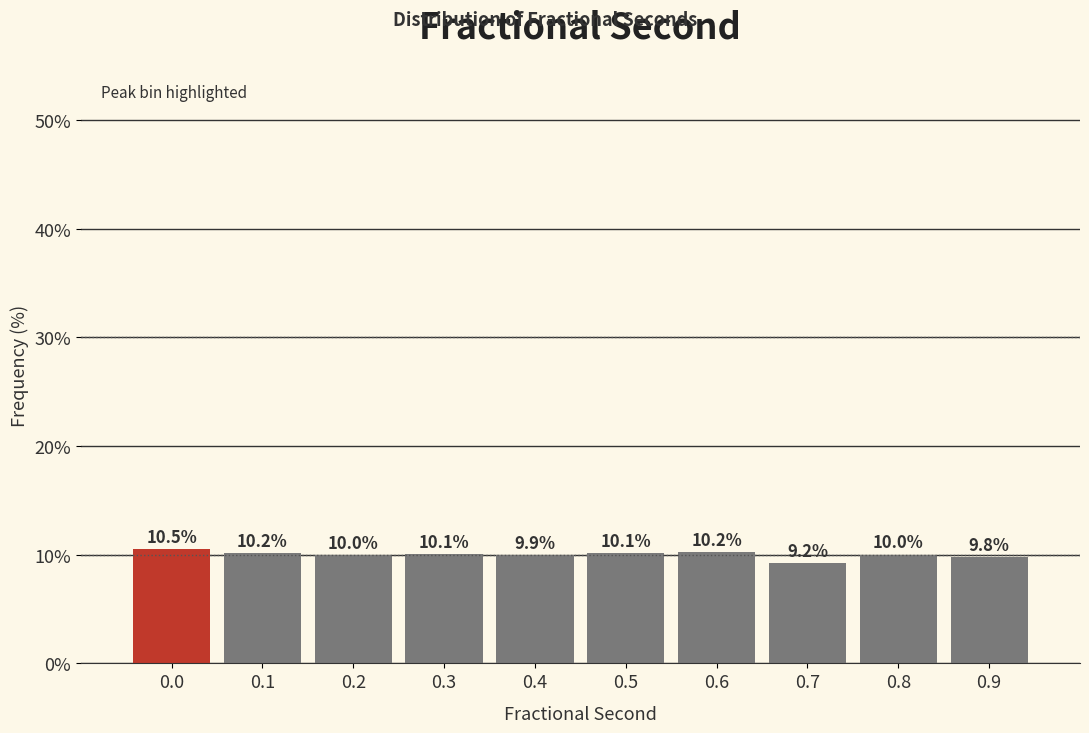

Reading left to right, extract all data points from this chart.

0.0=10.5	0.1=10.2	0.2=10.0	0.3=10.1	0.4=9.9	0.5=10.1	0.6=10.2	0.7=9.2	0.8=10.0	0.9=9.8